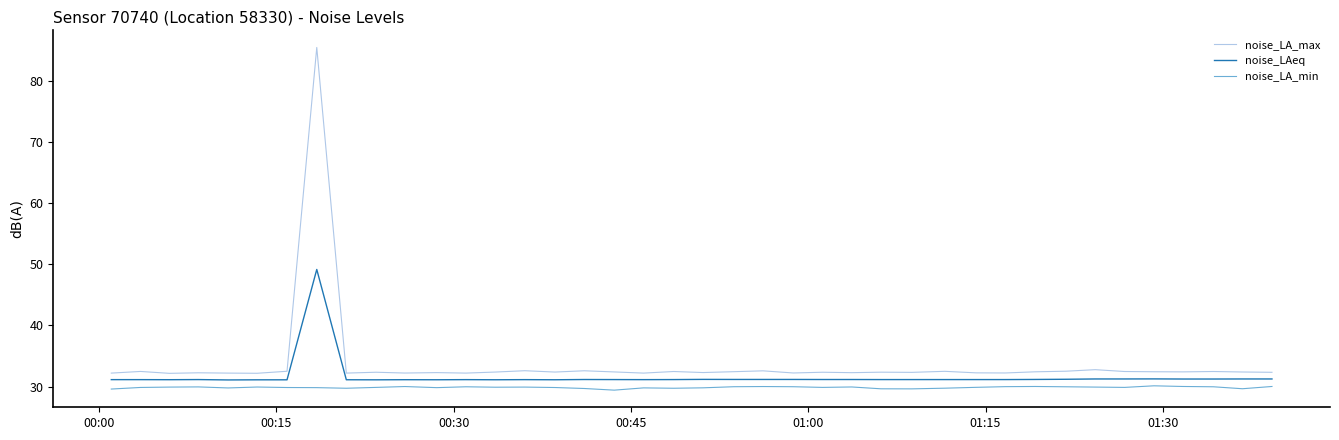

What is the maximum value for noise_LAeq?

49.2